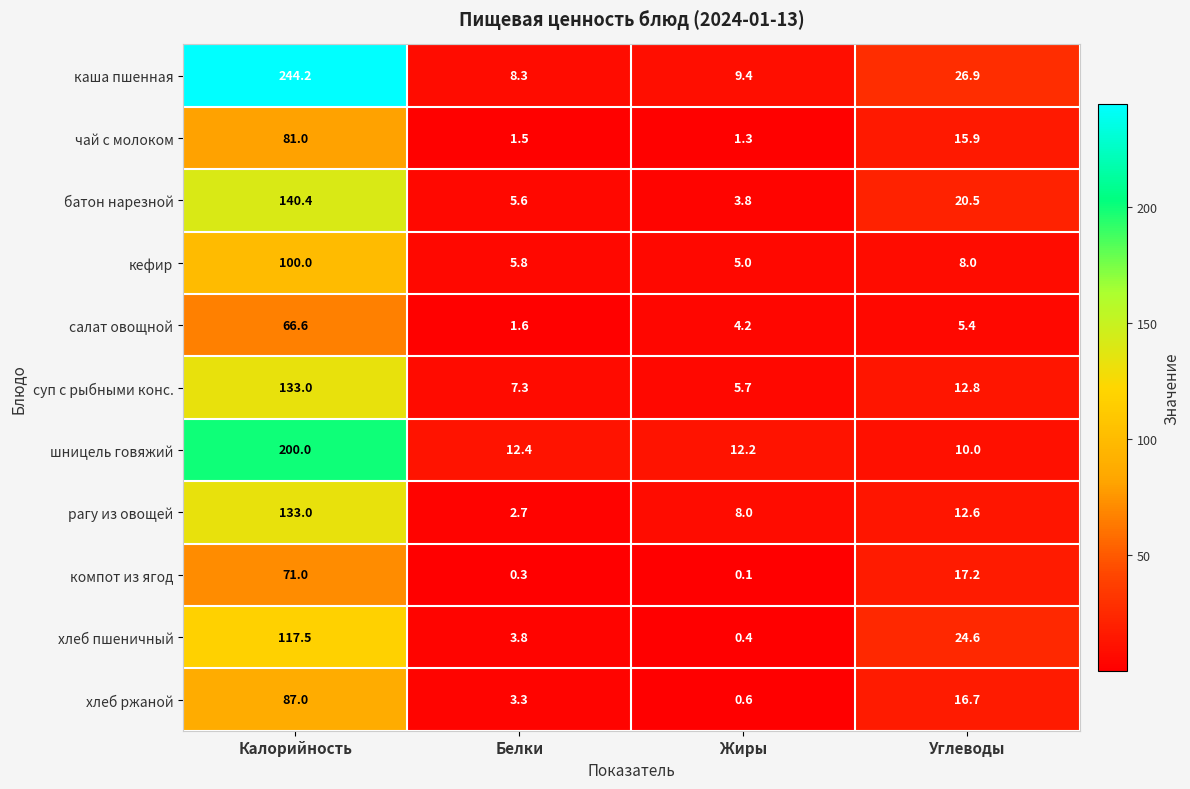

Is it true that хлеб ржаной equals 87.0 at Калорийность?

True